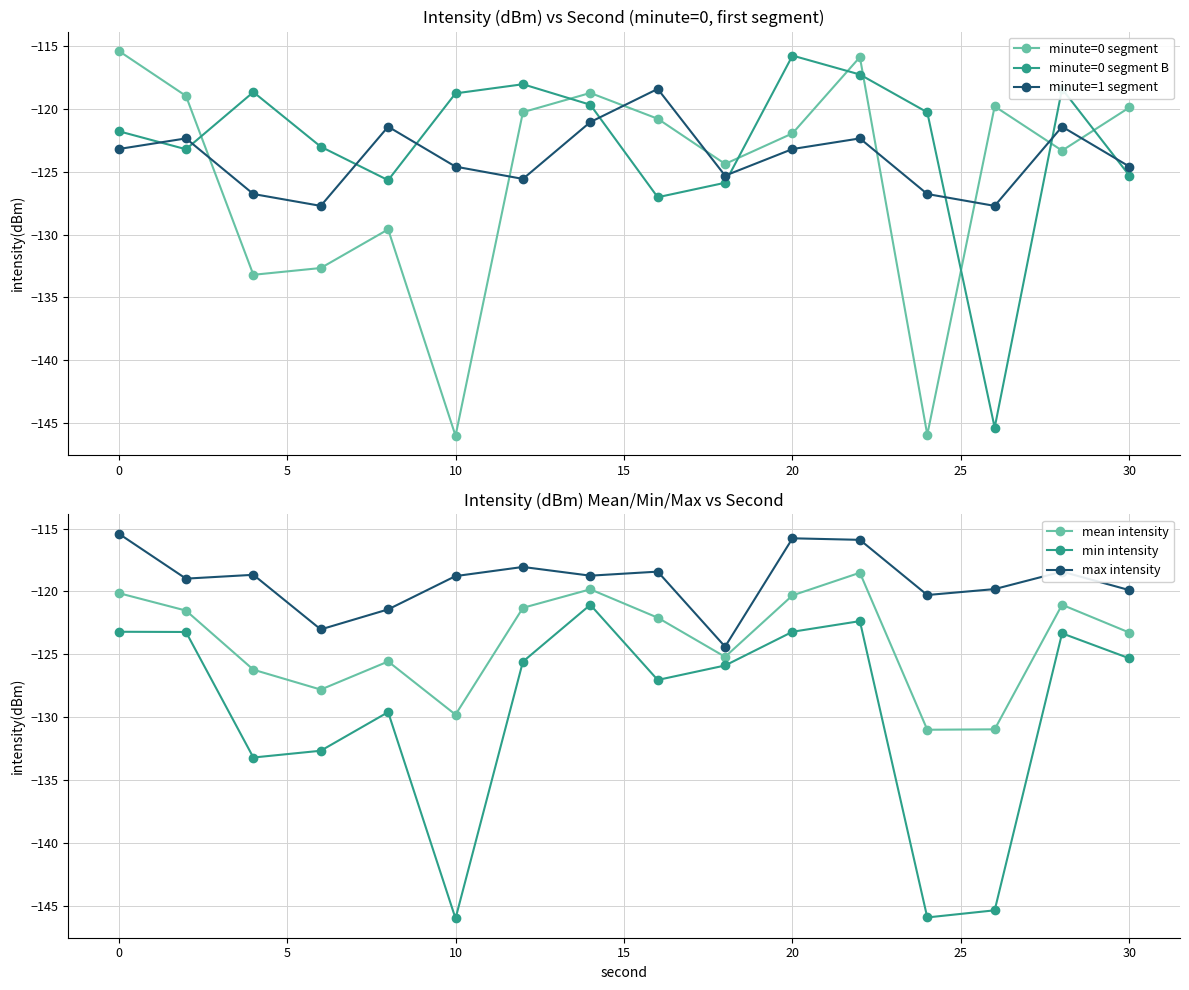

How many distinct data groups are displayed?

6